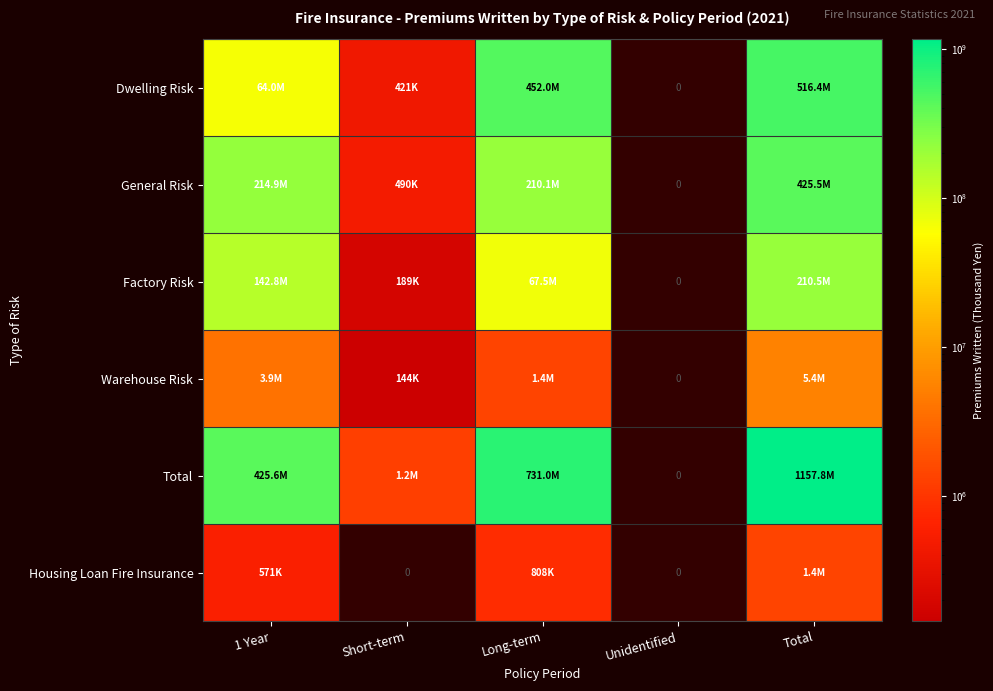

Rank the series by their maximum value, from lowest to highest.

Housing Loan Fire Insurance, Warehouse Risk, Factory Risk, General Risk, Dwelling Risk, Total